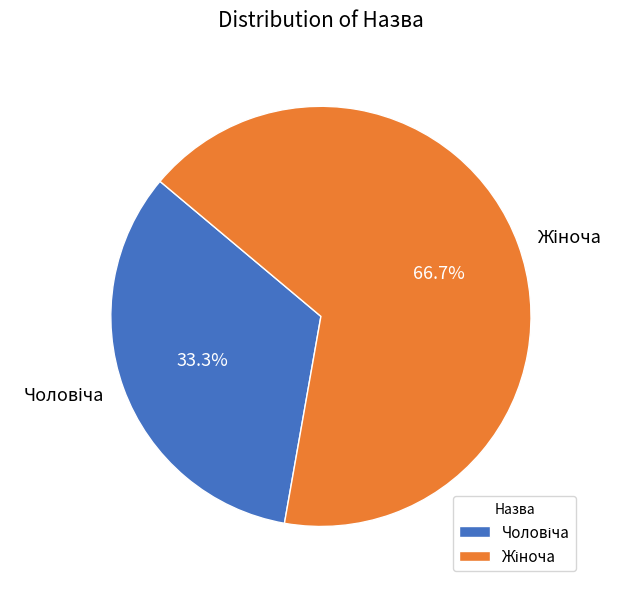

Is there a majority slice in this chart?

Yes